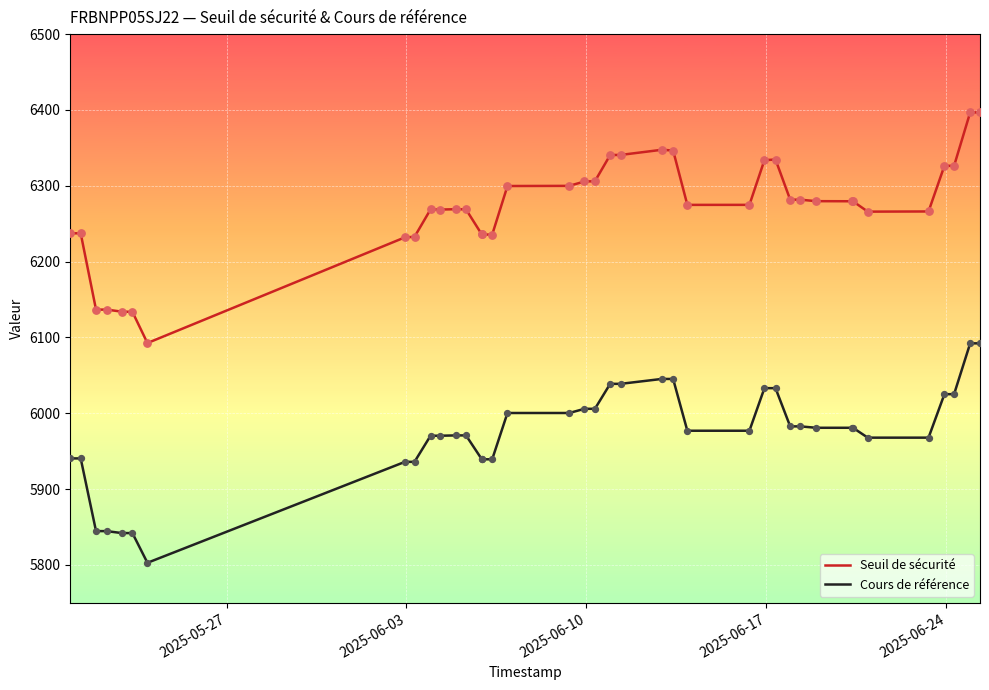

At how many categories does at least one series exceed 5973?

39